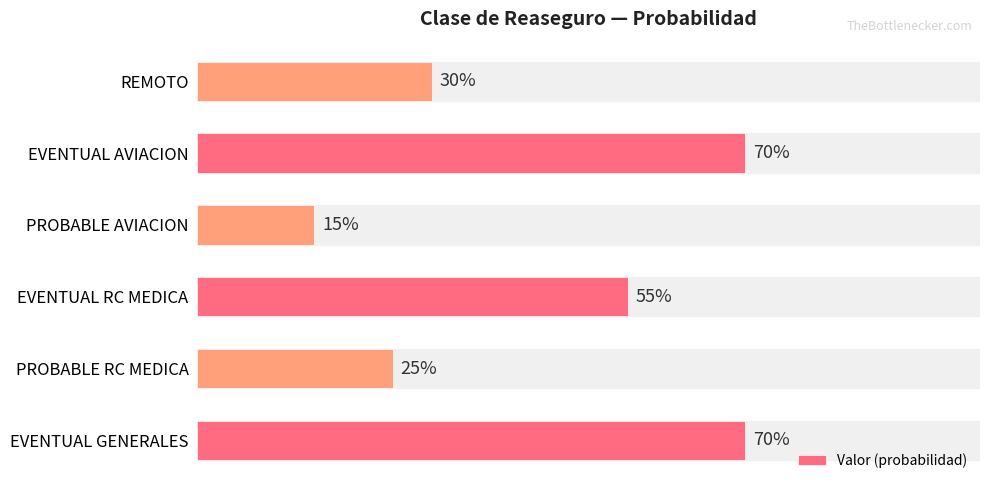

Count the values in the range 0 to 1.

6